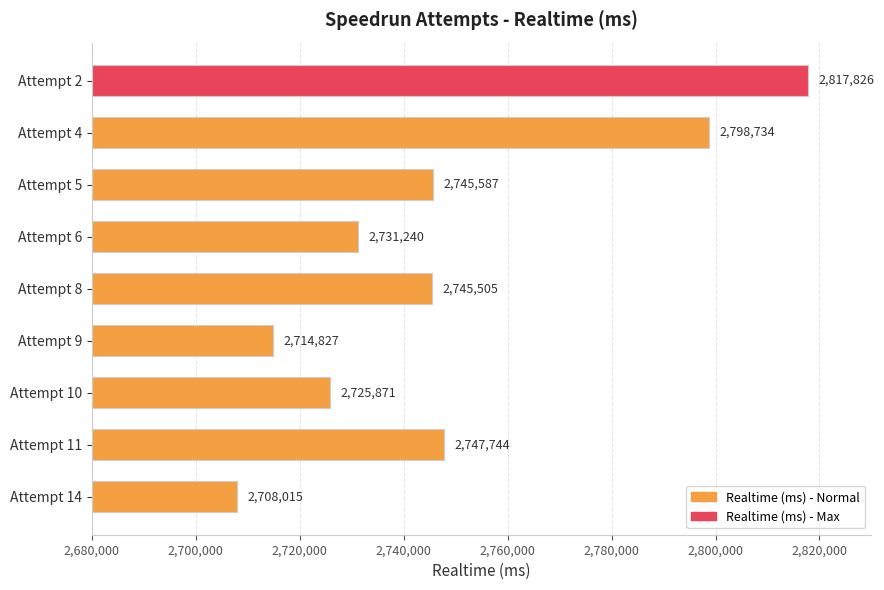

List the labels in order of value, largest first.

Attempt 2, Attempt 4, Attempt 11, Attempt 5, Attempt 8, Attempt 6, Attempt 10, Attempt 9, Attempt 14